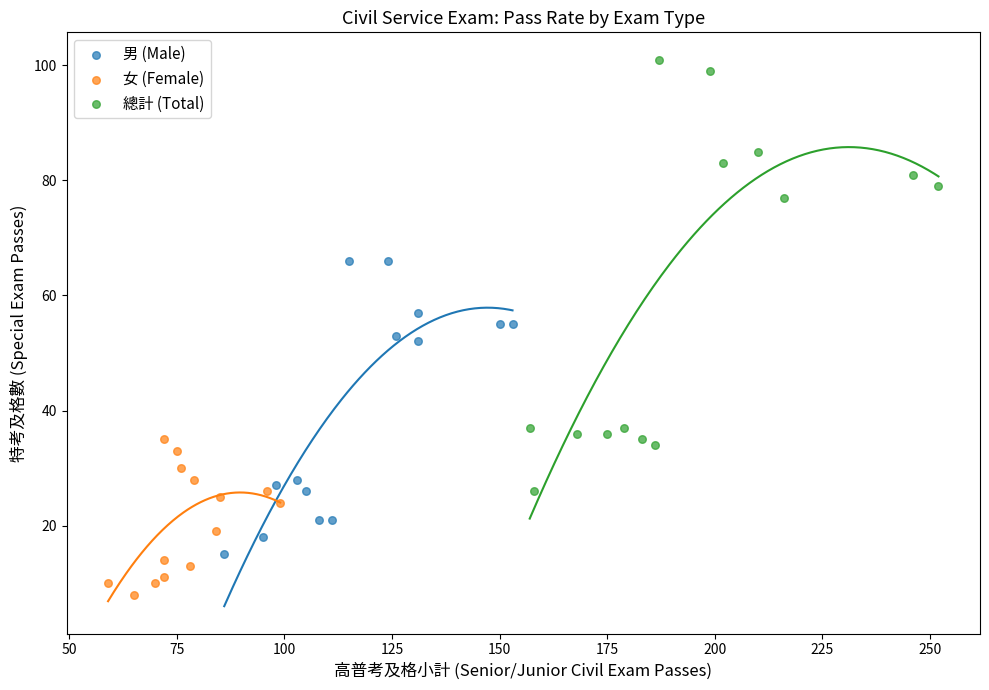

Which series reaches the maximum Y coordinate?

總計 (Total)